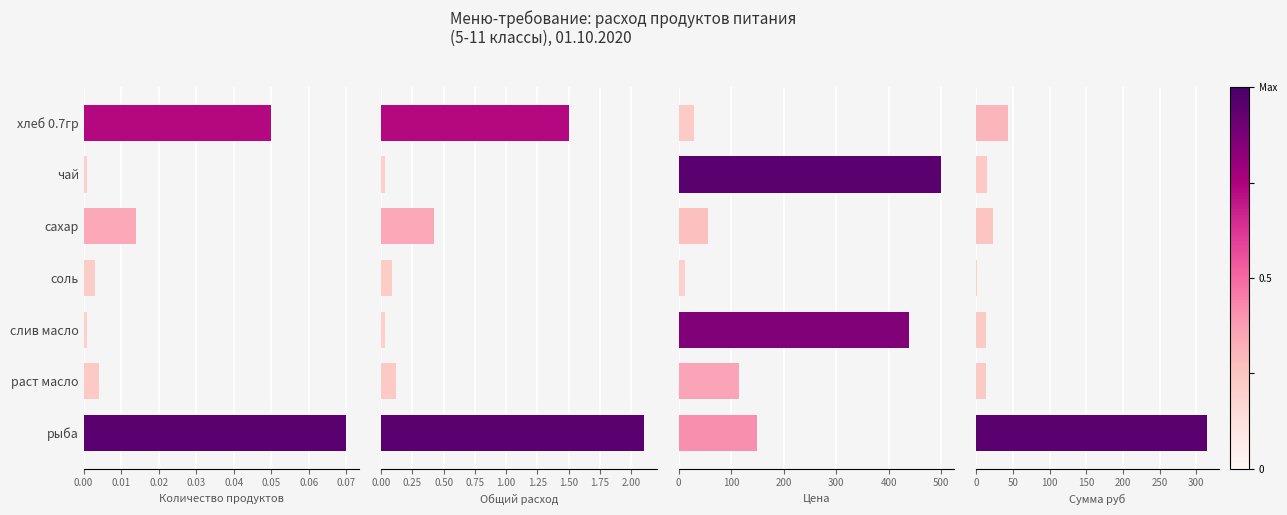

True or false: Сумма руб has a value of 24.2 at хлеб 0.7гр.

False